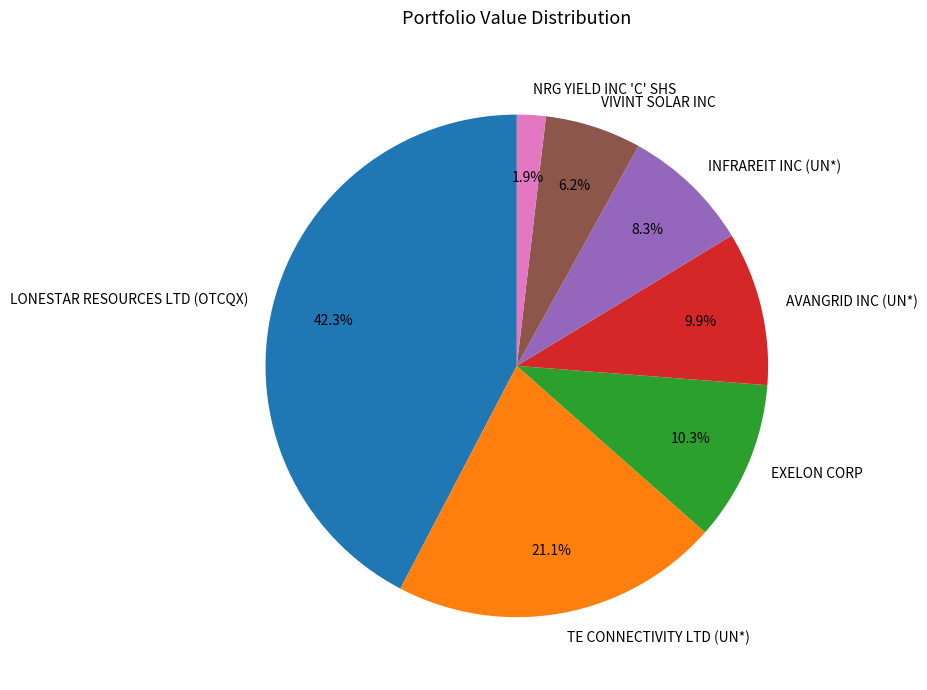

Does any single category account for the majority?

No